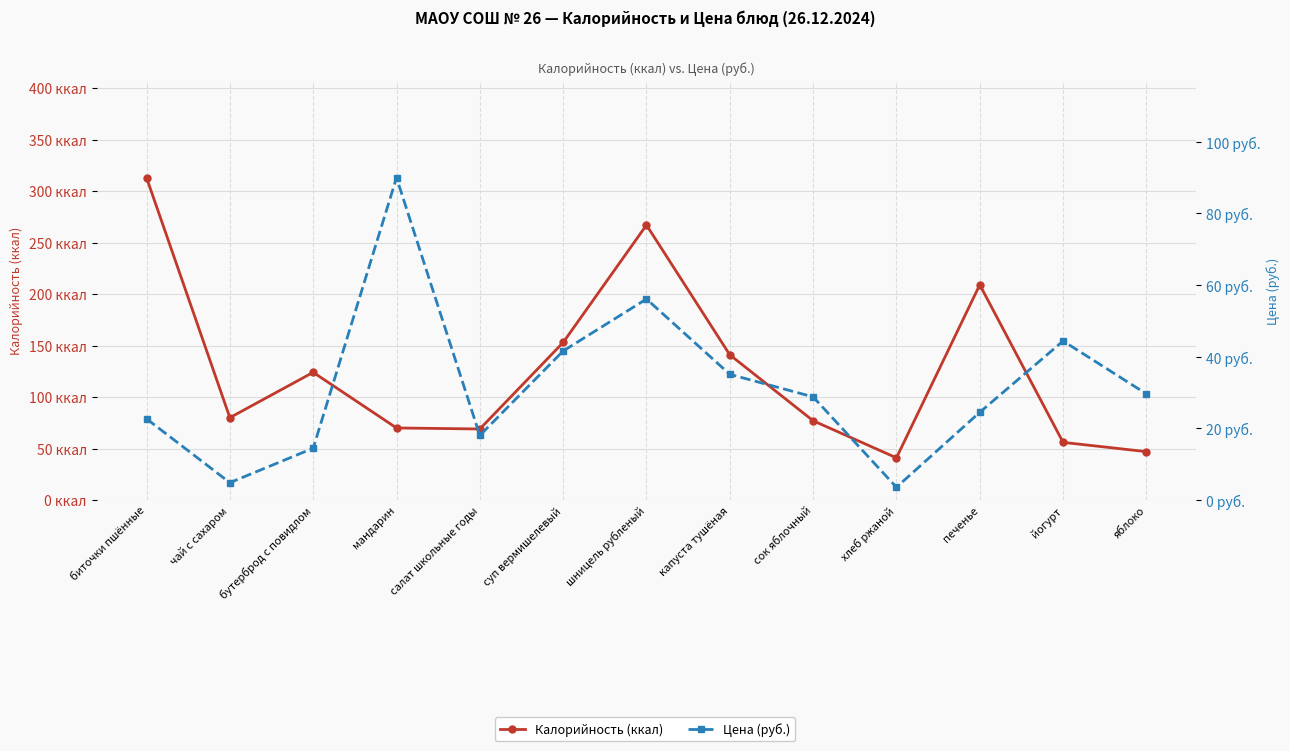

Which has a higher value, биточки пшённые or мандарин?

биточки пшённые